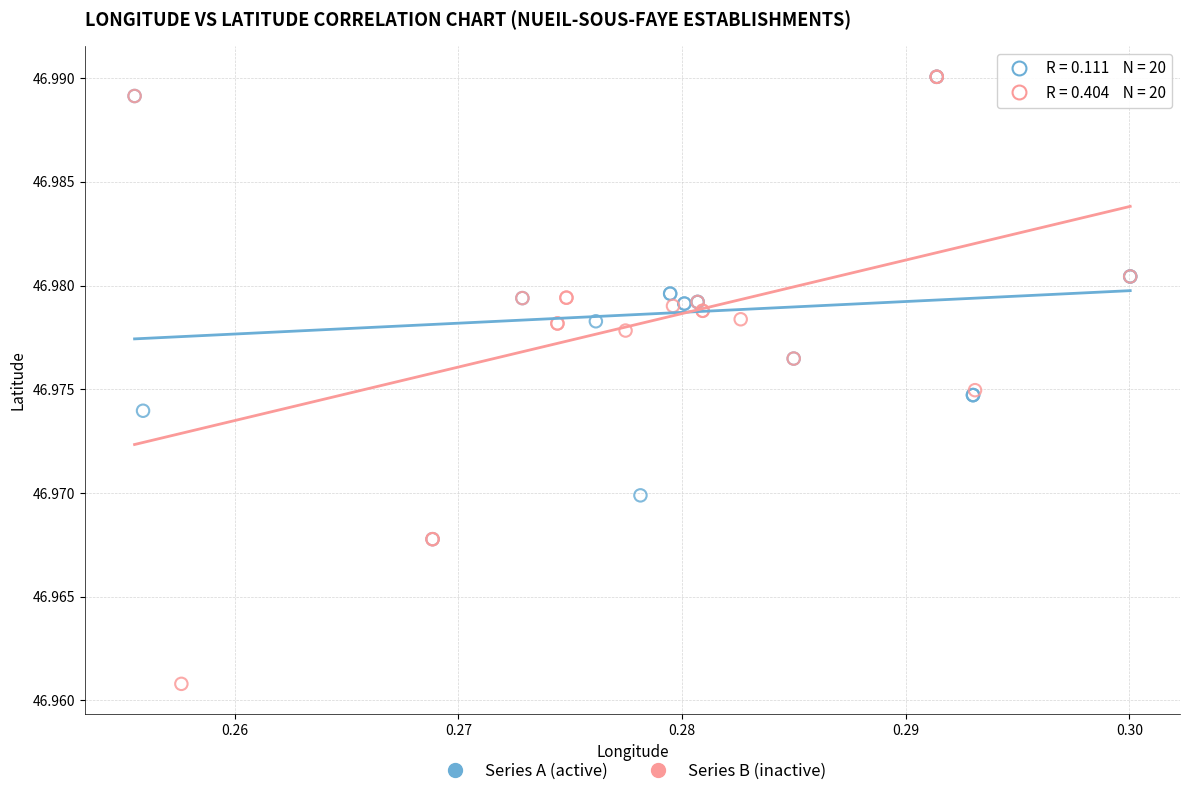

Which series contains the lowest Y value?

Series B (inactive)